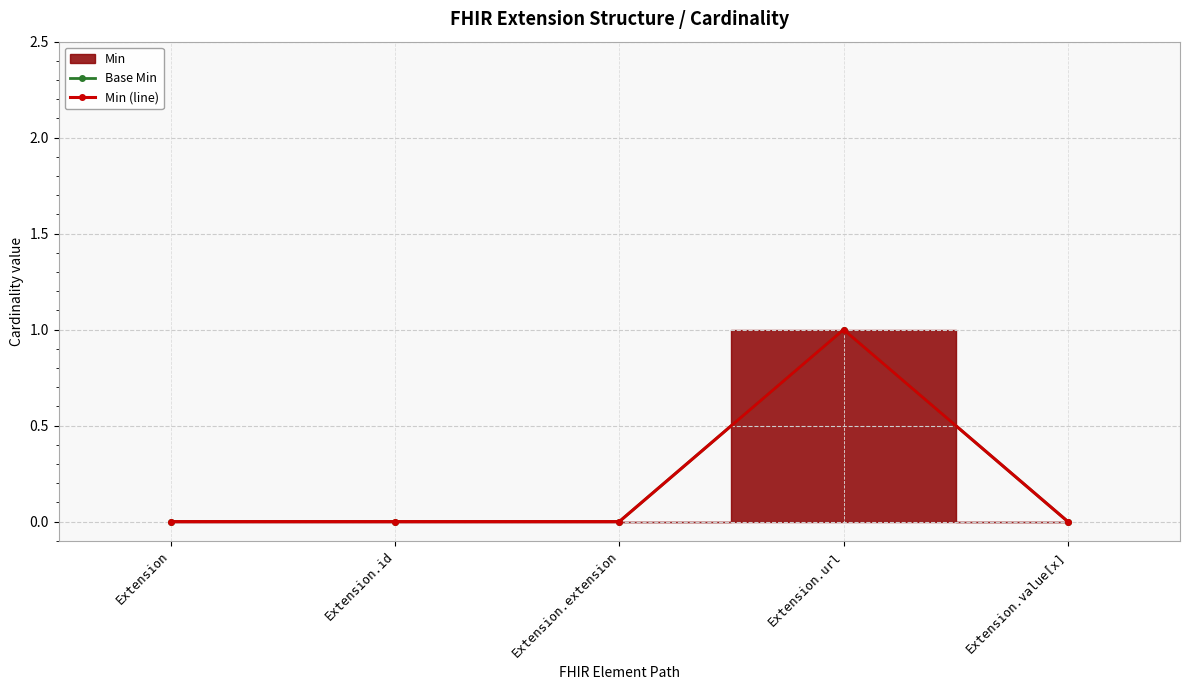

Which series has the largest range (max minus min)?

Base Min